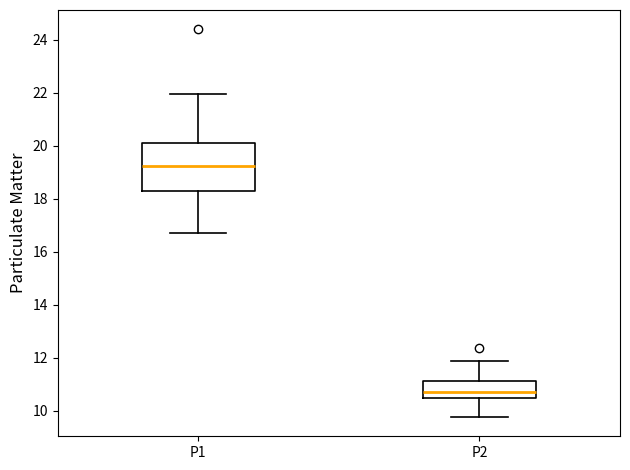

Which box has the highest median line?

P1